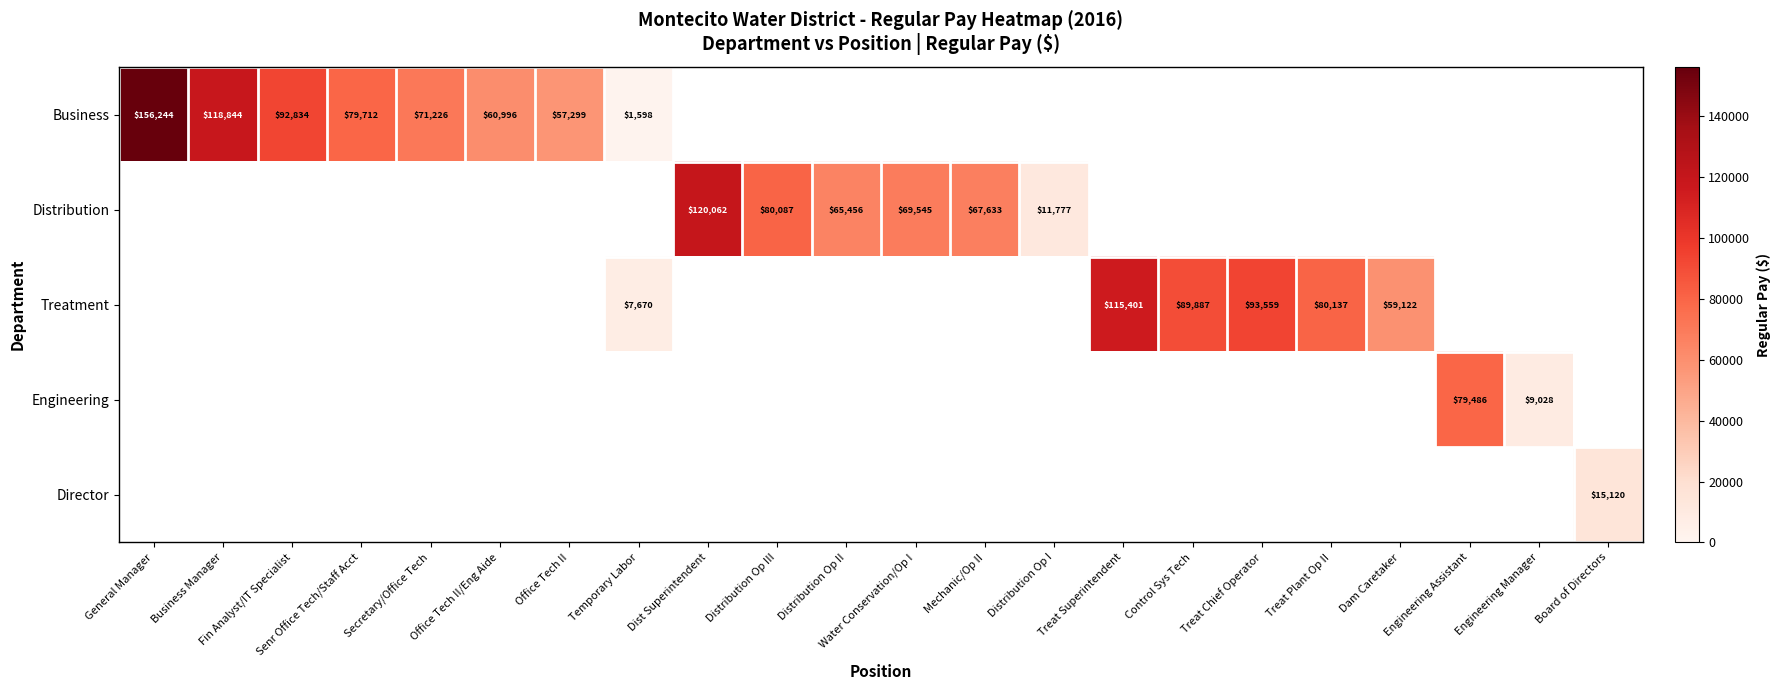

True or false: Business has a value of 71226 at Secretary/Office Tech.

True